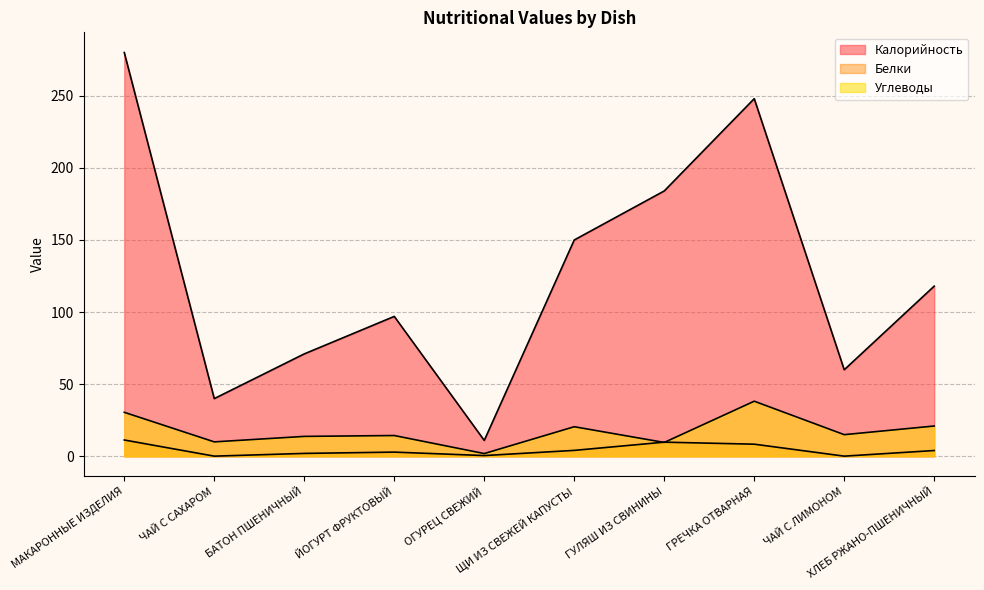

How many values in the Углеводы series are below 15?

5